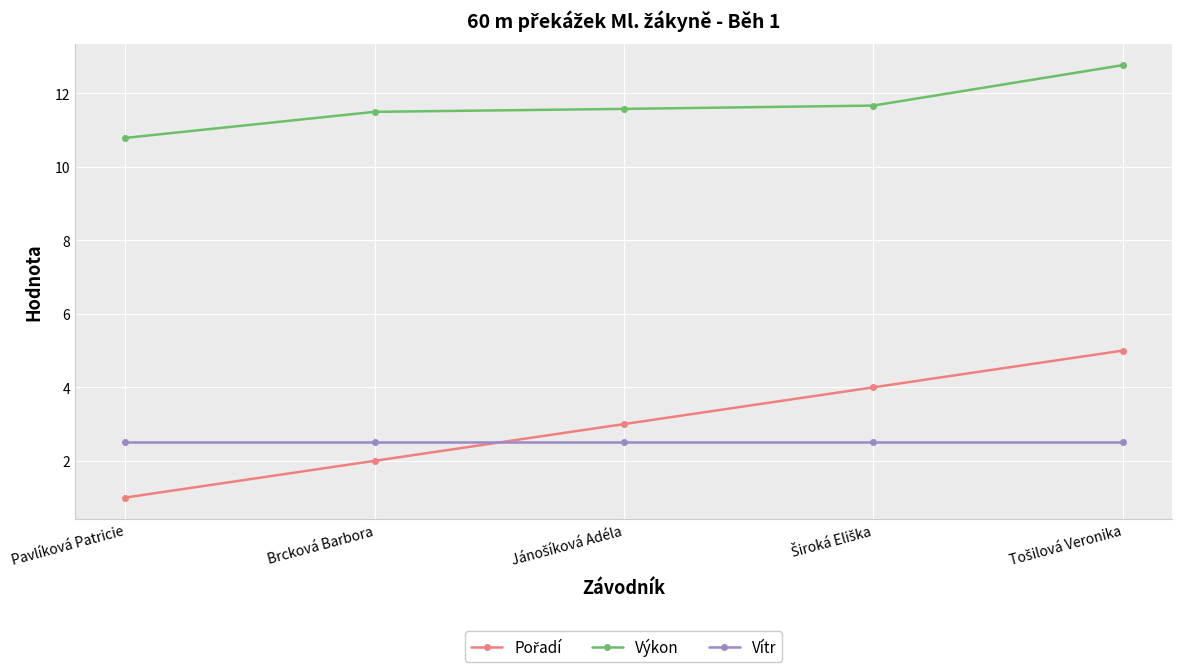

True or false: Vítr has a value of 2.5 at Pavlíková Patricie.

True